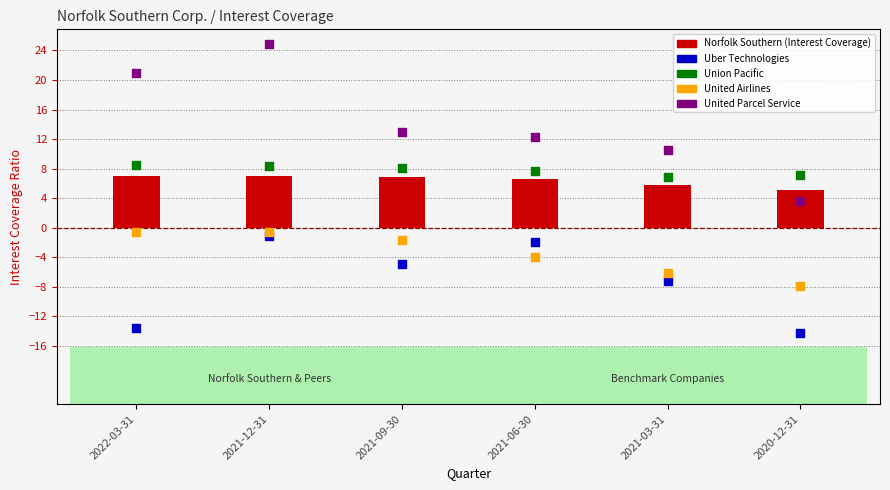

Which series has the widest spread of Y values?

United Parcel Service Inc.